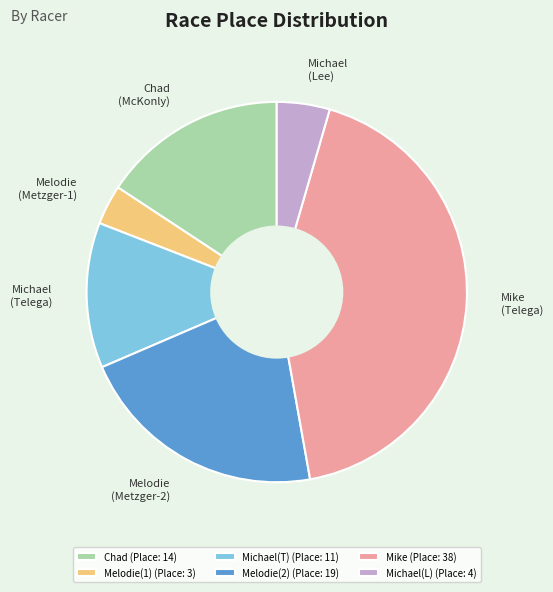

The Melodie (Metzger-2) slice represents 29% of the pie. True or false?

False